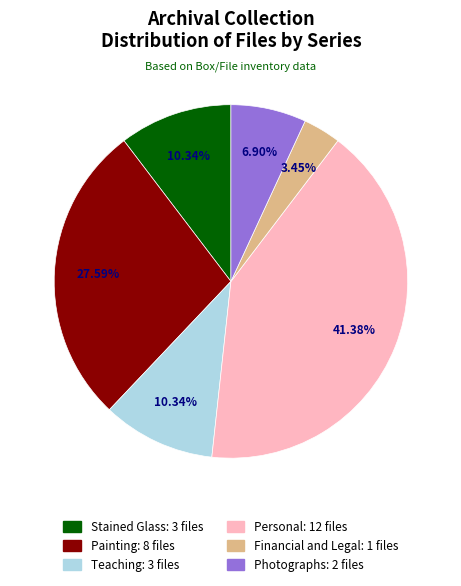

What is the total percentage of Stained Glass and Personal?

51.7%